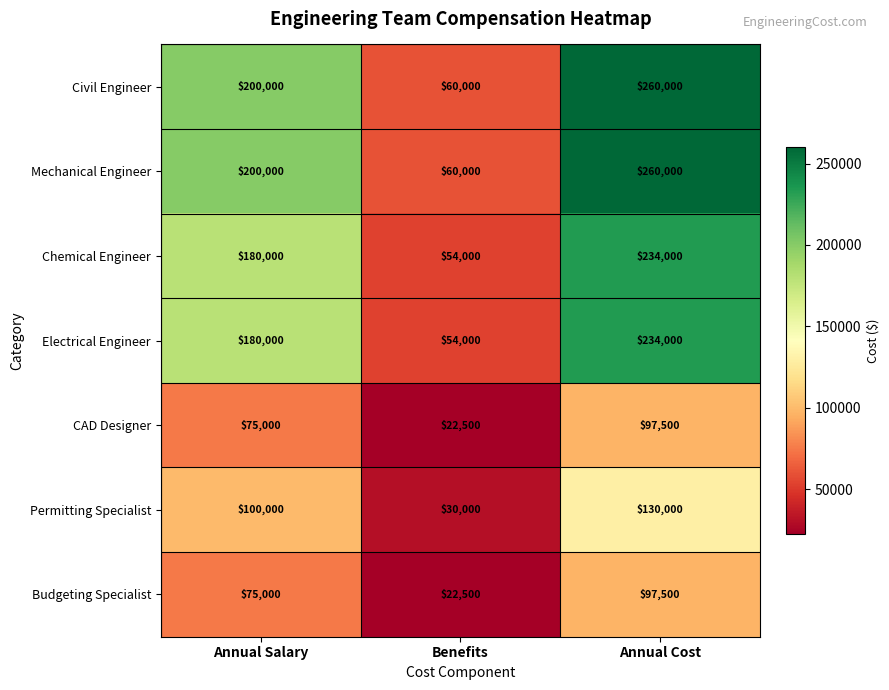

Reading left to right, extract all data points from this chart.

Civil Engineer: Annual Salary=200000	Benefits=60000	Annual Cost=260000
Mechanical Engineer: Annual Salary=200000	Benefits=60000	Annual Cost=260000
Chemical Engineer: Annual Salary=180000	Benefits=54000	Annual Cost=234000
Electrical Engineer: Annual Salary=180000	Benefits=54000	Annual Cost=234000
CAD Designer: Annual Salary=75000	Benefits=22500	Annual Cost=97500
Permitting Specialist: Annual Salary=100000	Benefits=30000	Annual Cost=130000
Budgeting Specialist: Annual Salary=75000	Benefits=22500	Annual Cost=97500